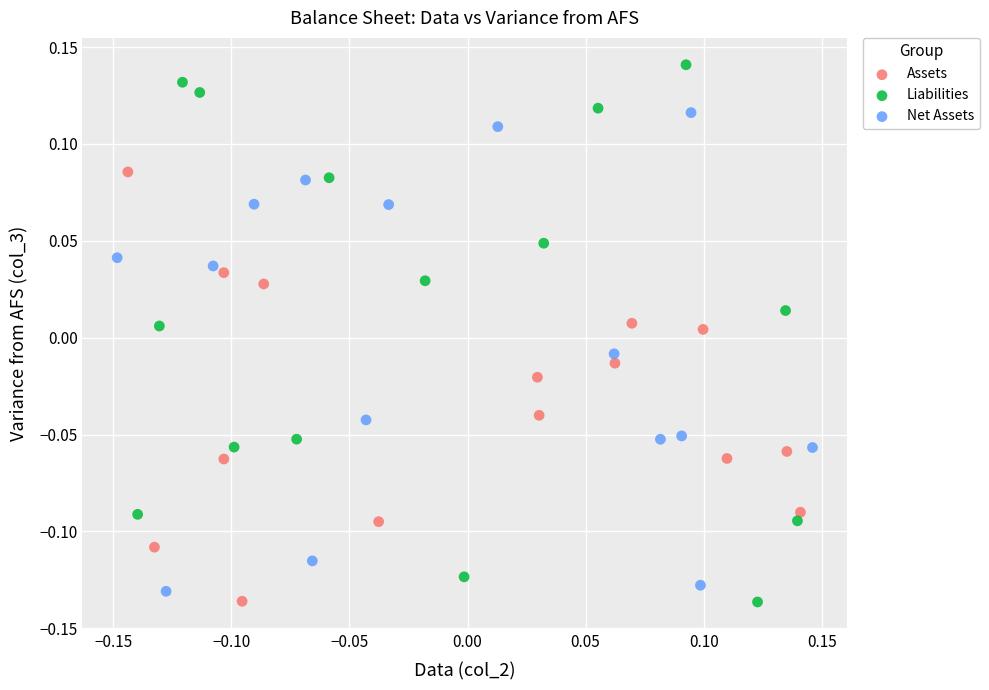

Which series has the largest Y range (max minus min)?

Liabilities